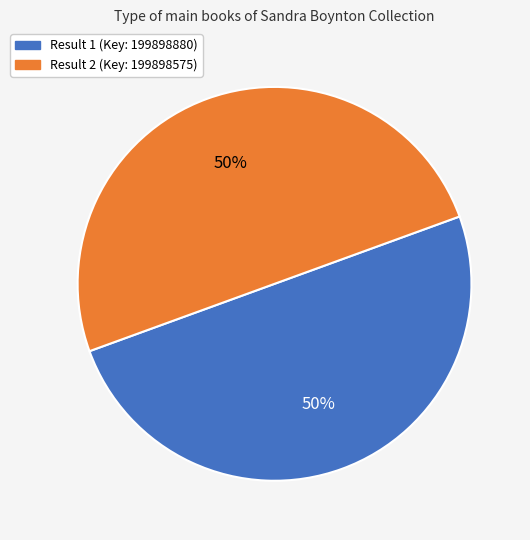

To the nearest percent, what is the average slice percentage?

50%